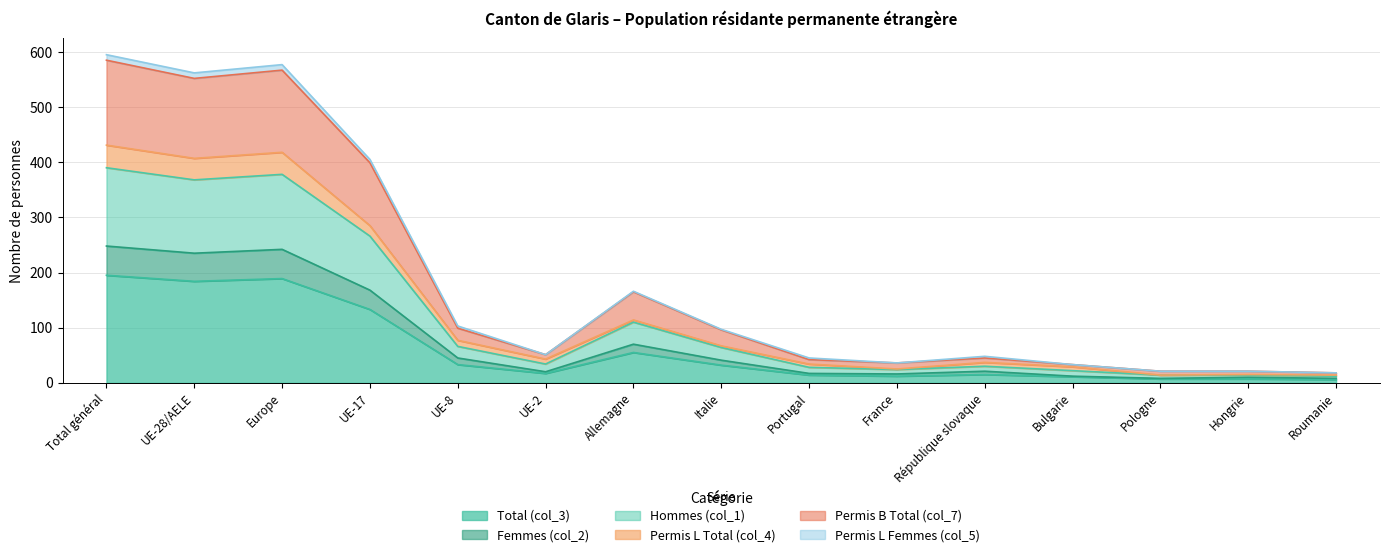

Does the chart display data point markers on the line(s)?

No